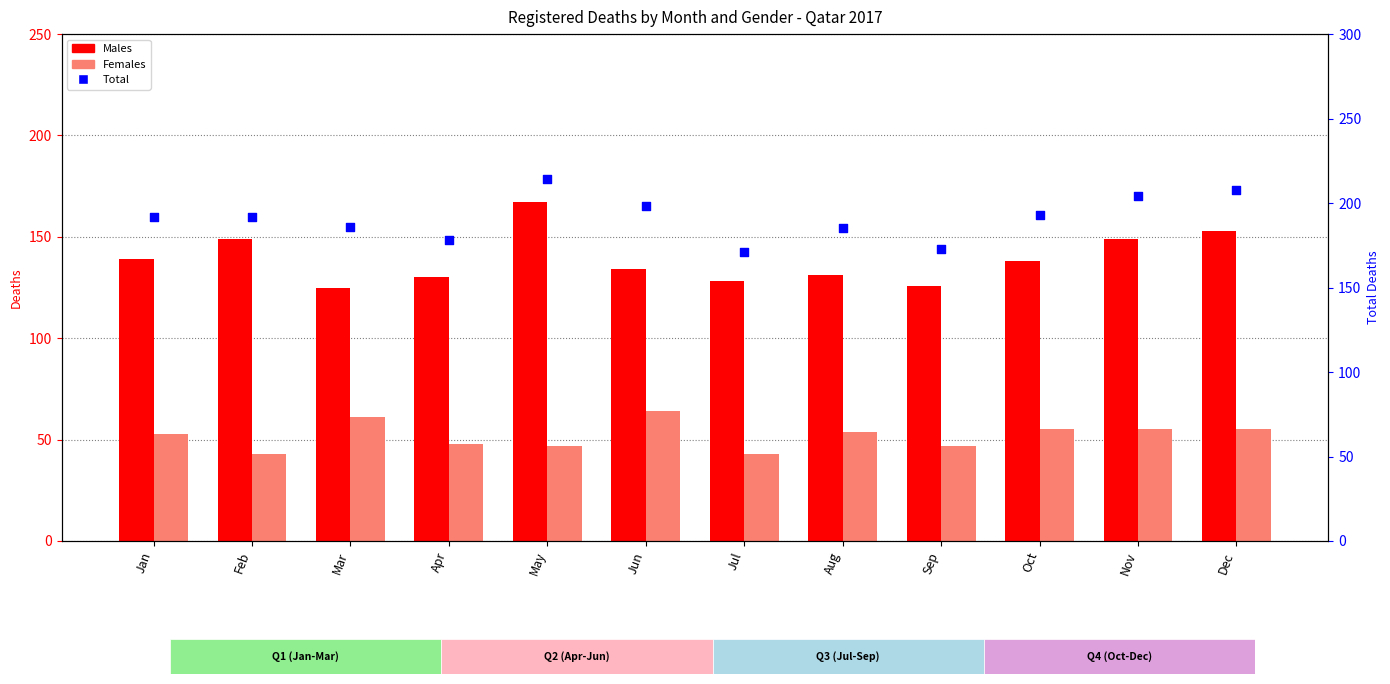

Is the value of Males at Sep greater than the value of Total at Jul?

No